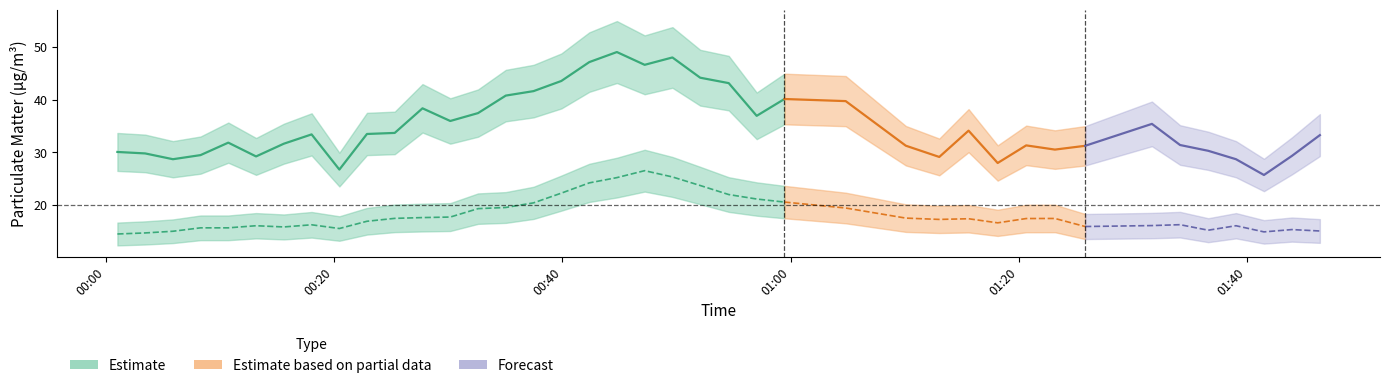

What is the difference between the maximum and minimum values in the P2 series?

12.0